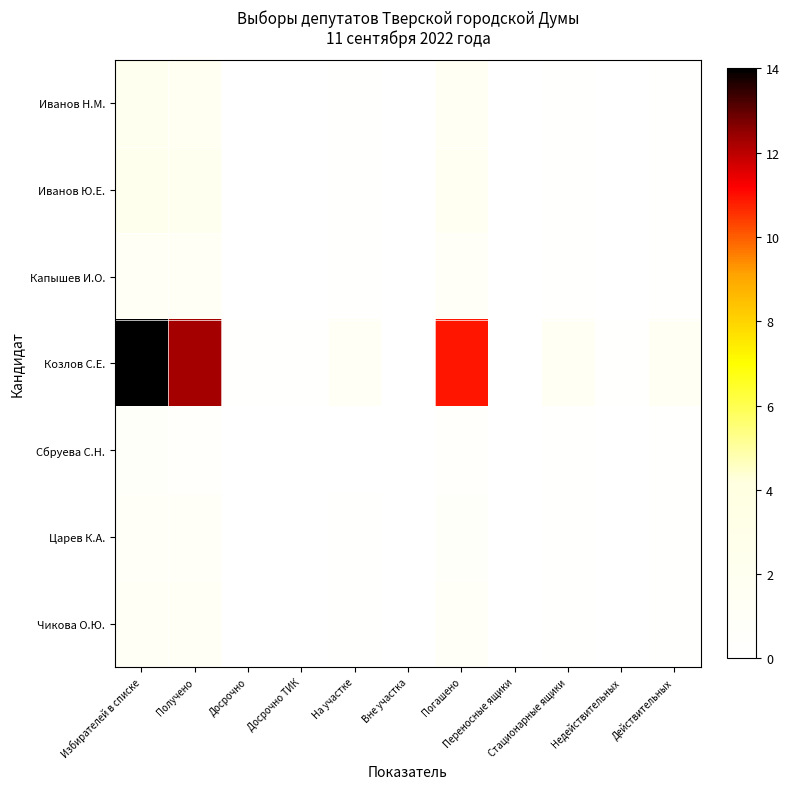

Which series has the largest range (max minus min)?

Козлов С.Е.